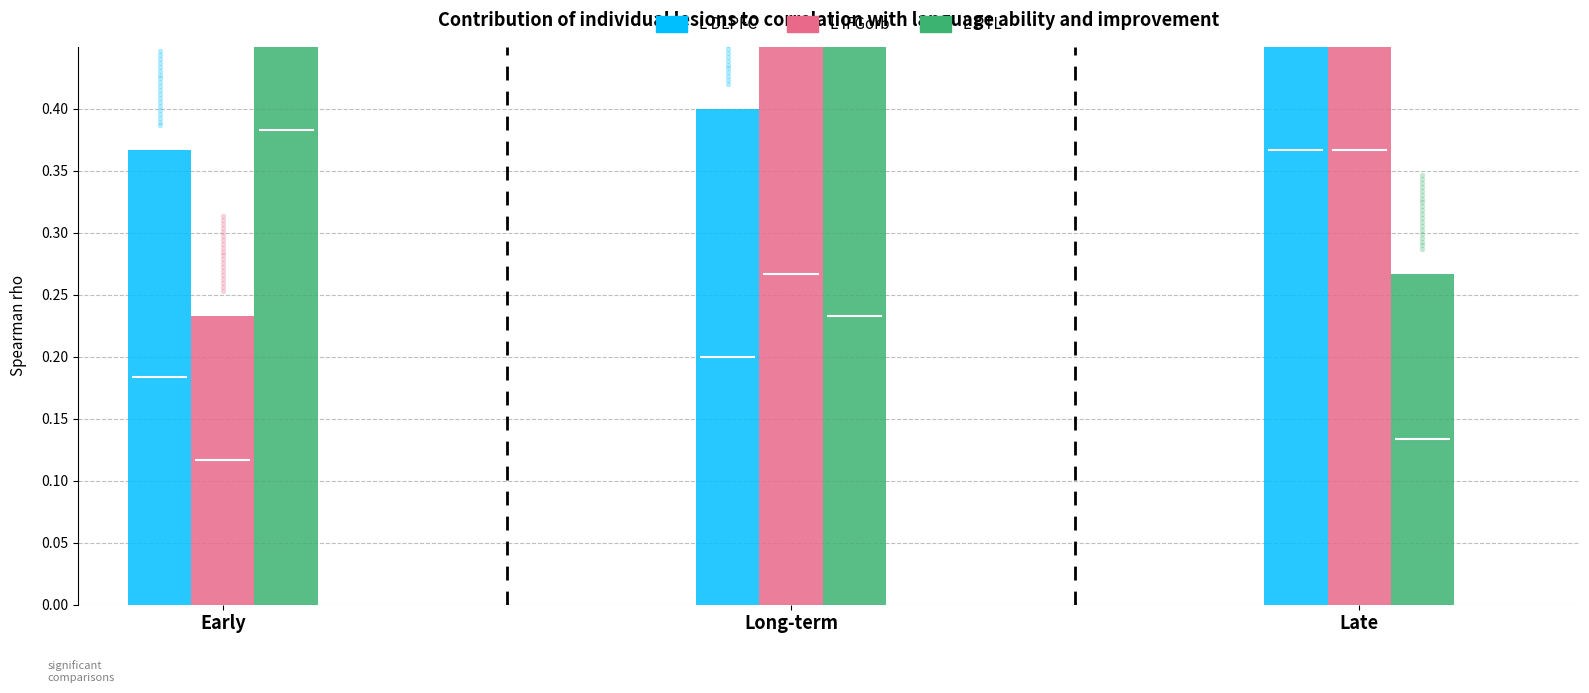

Which series reaches the maximum Y coordinate?

L PTL